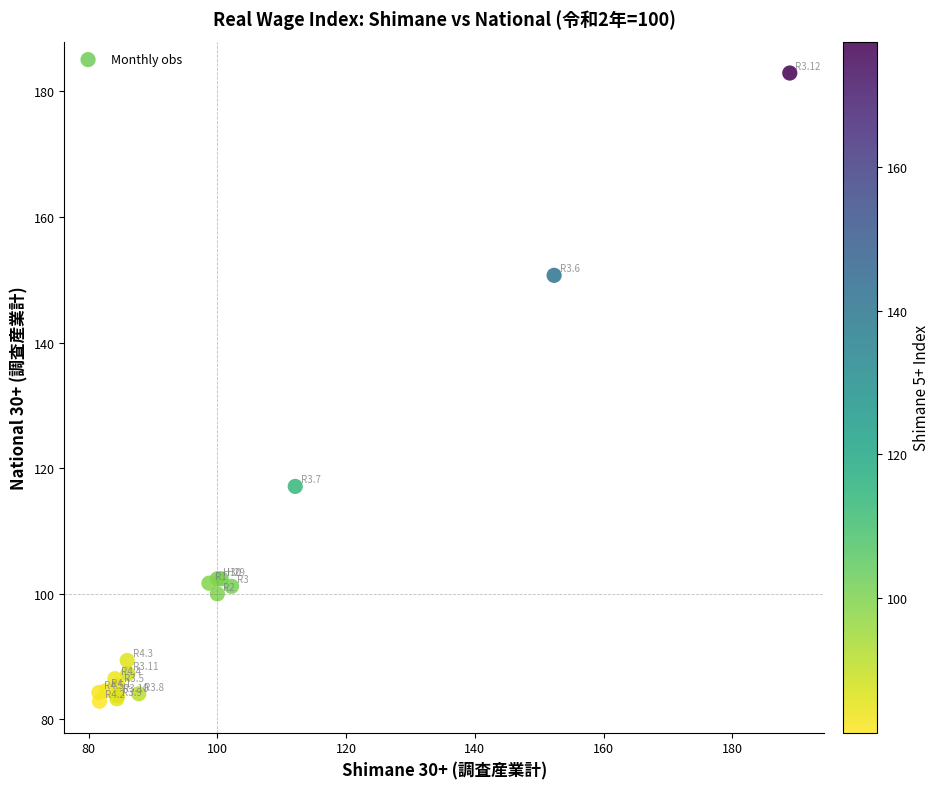

What Y value in the scatter plot is closest to 132?

117.1